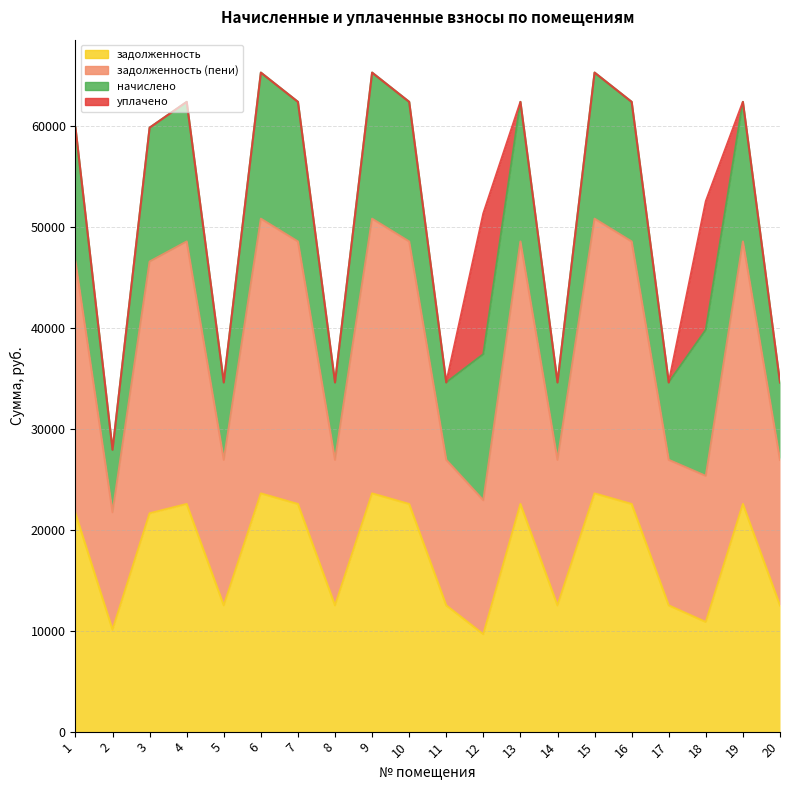

At which category does задолженность reach its first local peak?

4